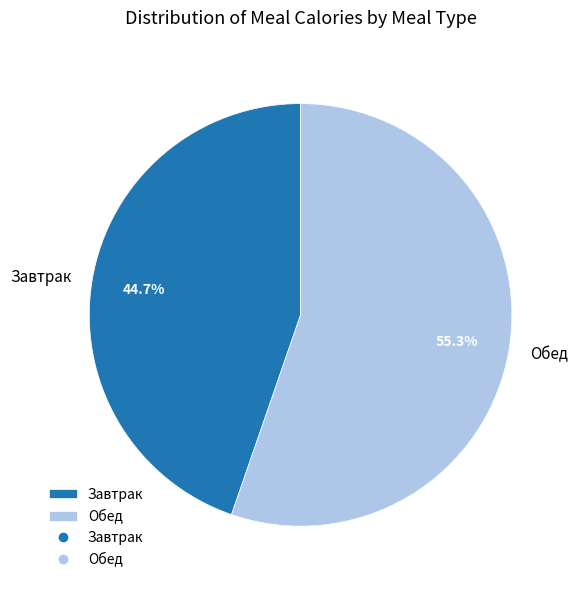

What is the ratio of the value at Завтрак to the value at Обед?

0.8